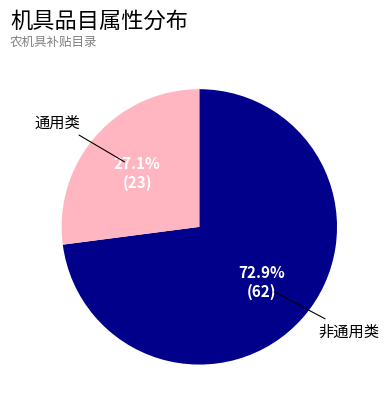

Between 通用类 and 非通用类, which is larger?

非通用类